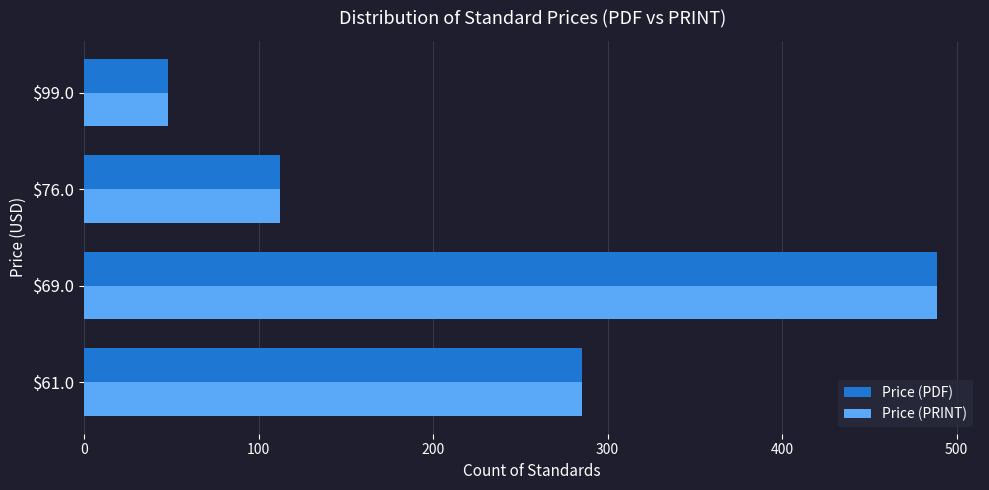

At which label is Price (PDF) closest to 268?

$61.0